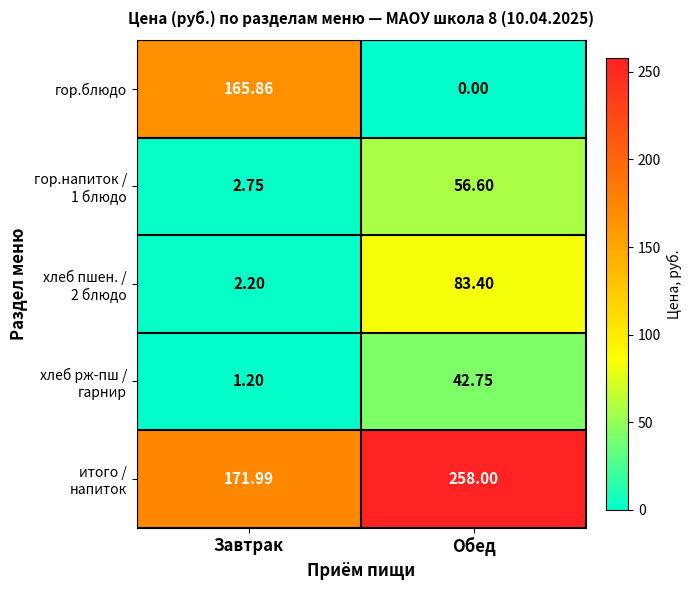

What is the total value across all series at Завтрак?

344.0